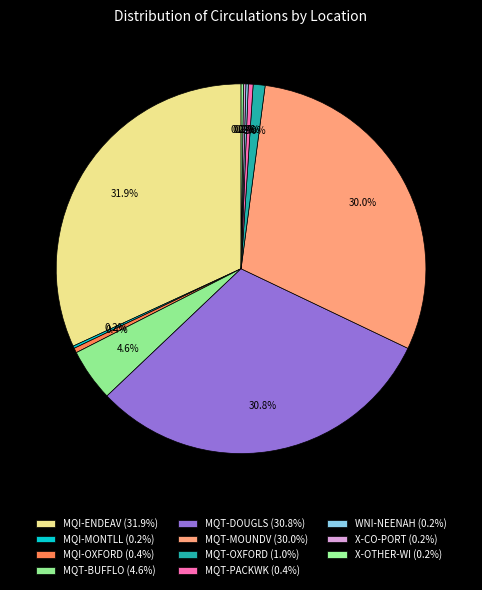

Is MQI-MONTLL the majority of the pie?

No